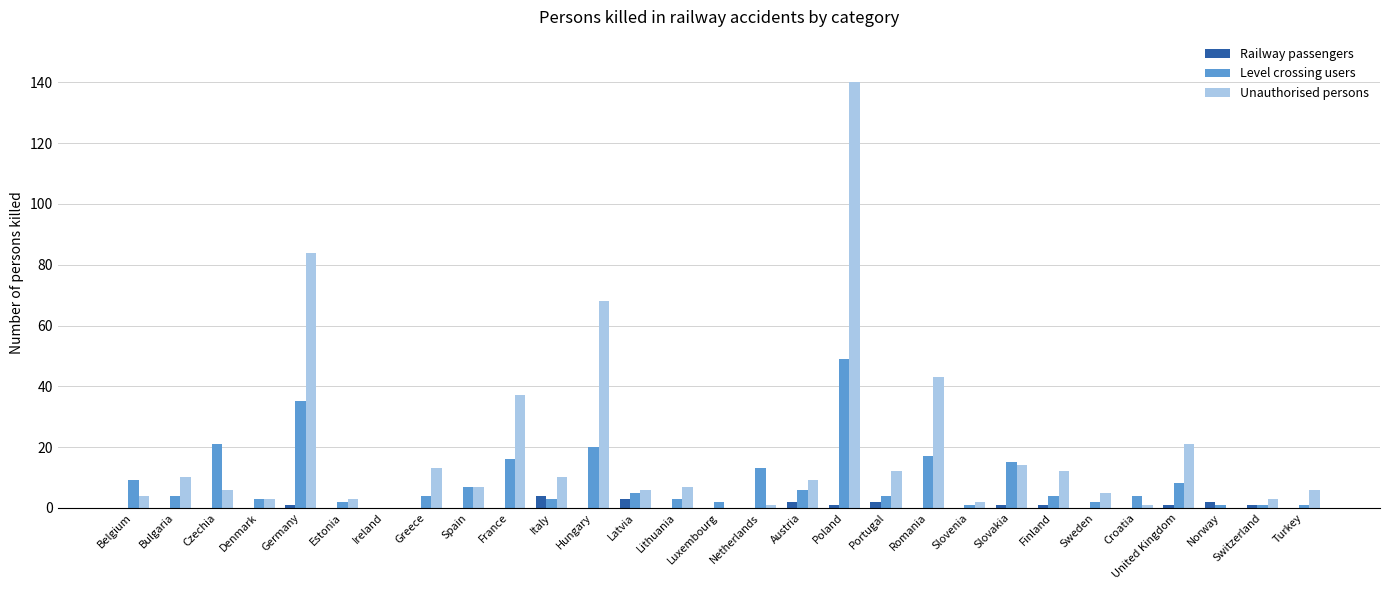

What is the total value across all series at Belgium?

13